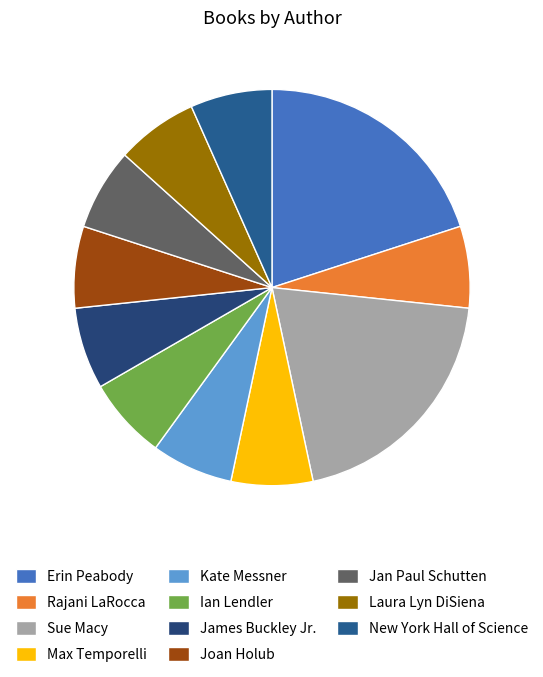

Which category has the smallest portion of the pie?

Rajani LaRocca